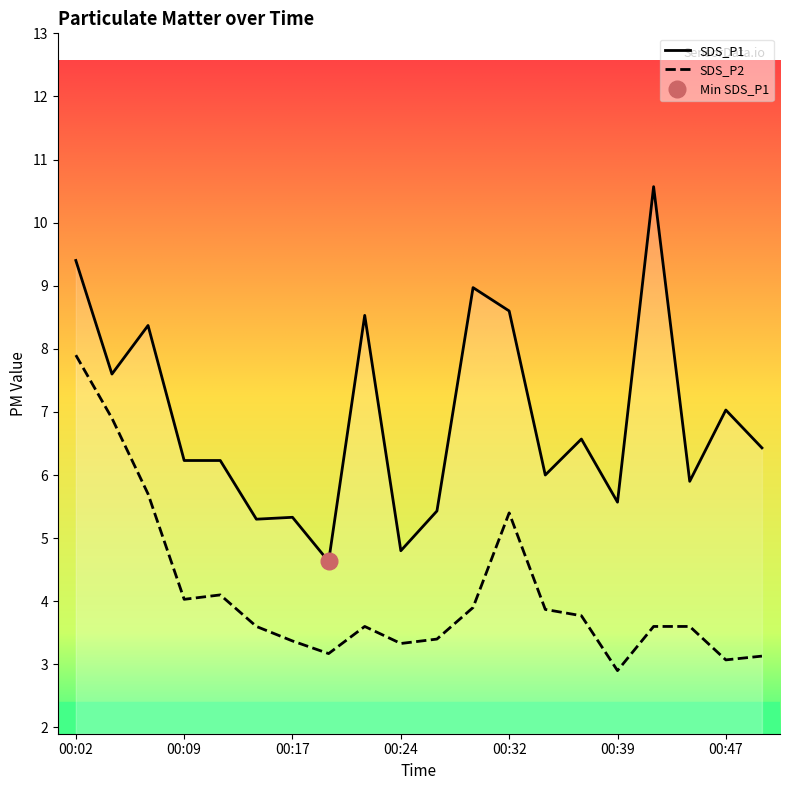

List the labels in order of SDS_P2 value, smallest first.

00:39, 00:47, 00:49, 00:19, 00:24, 00:17, 00:27, 00:14, 00:22, 00:42, 00:44, 00:37, 00:34, 00:29, 00:09, 00:12, 00:32, 00:07, 00:04, 00:02